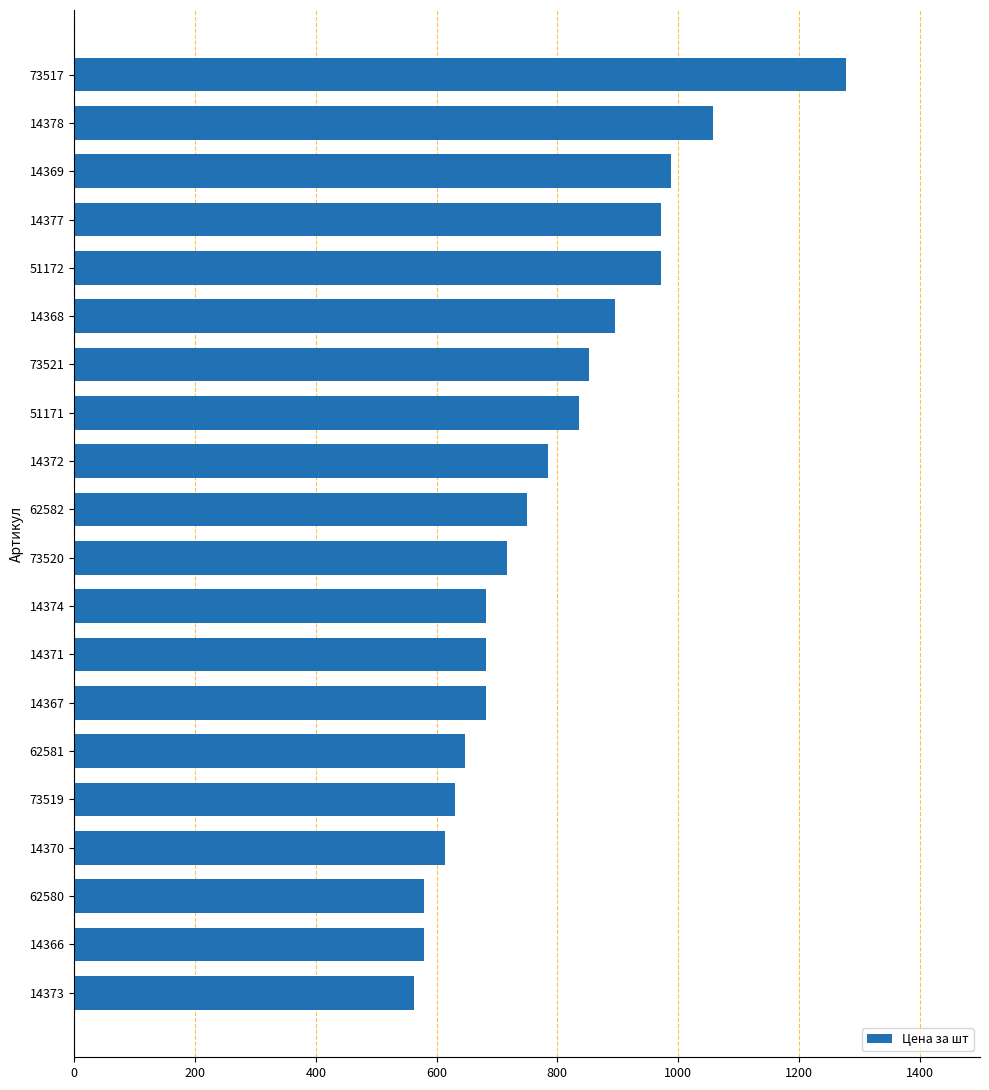

Which label corresponds to the largest value in the chart?

73517